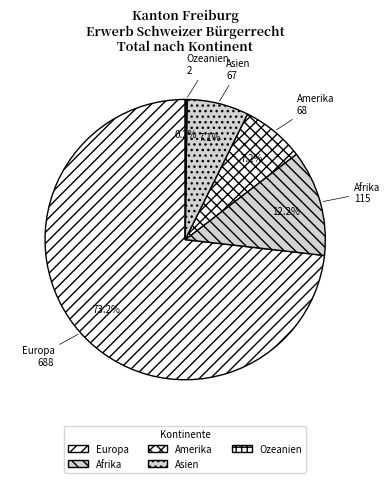

Approximately how many times larger is the value at Afrika compared to Asien?

1.7